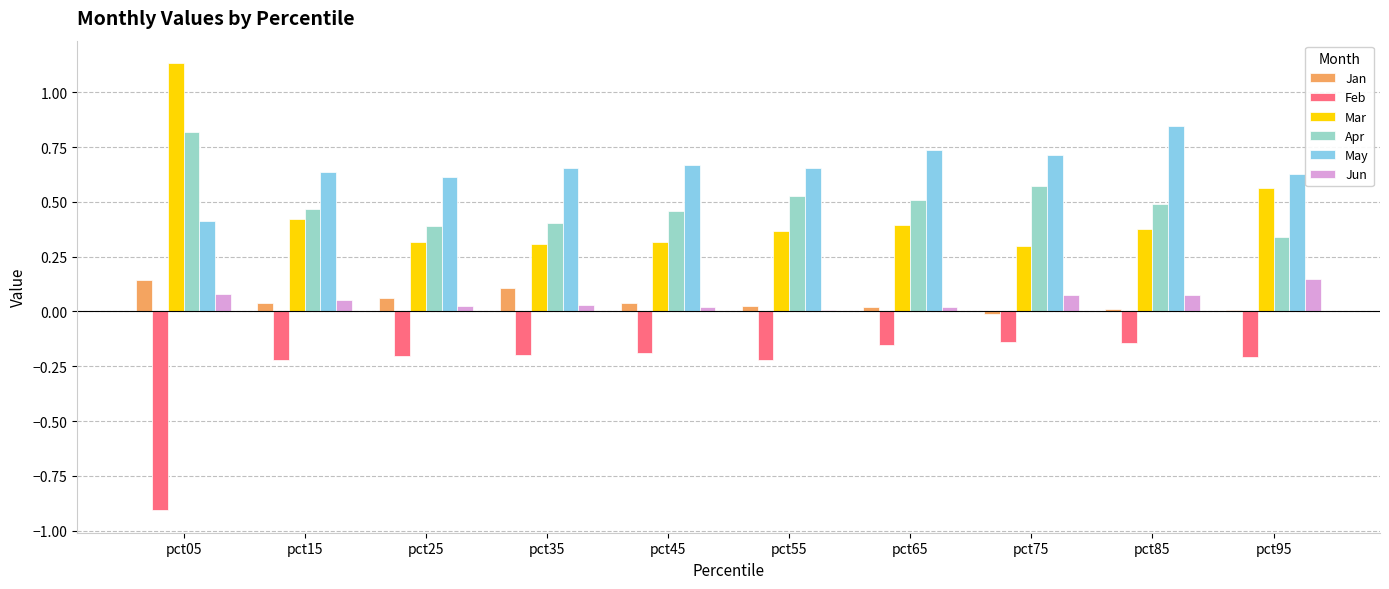

True or false: Mar has a value of 0.7 at pct15.

False